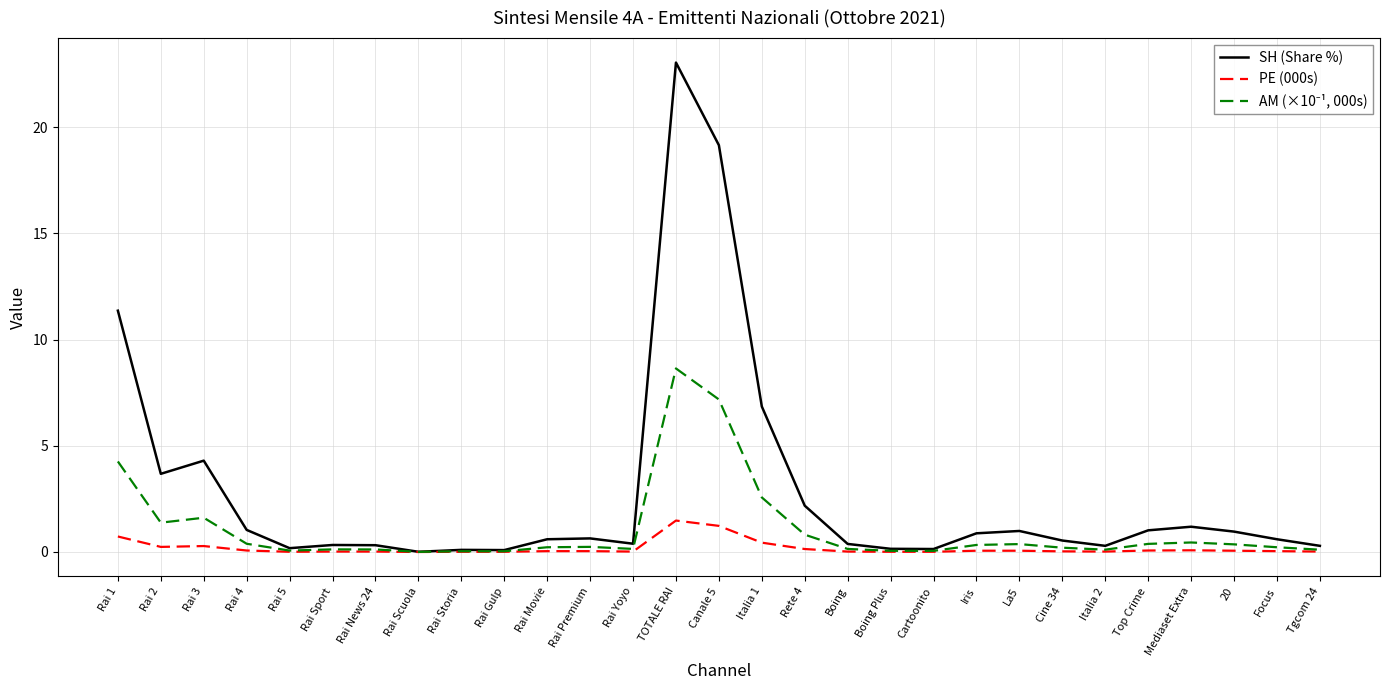

Read the SH (Share %) value at Rai 4.

1.0